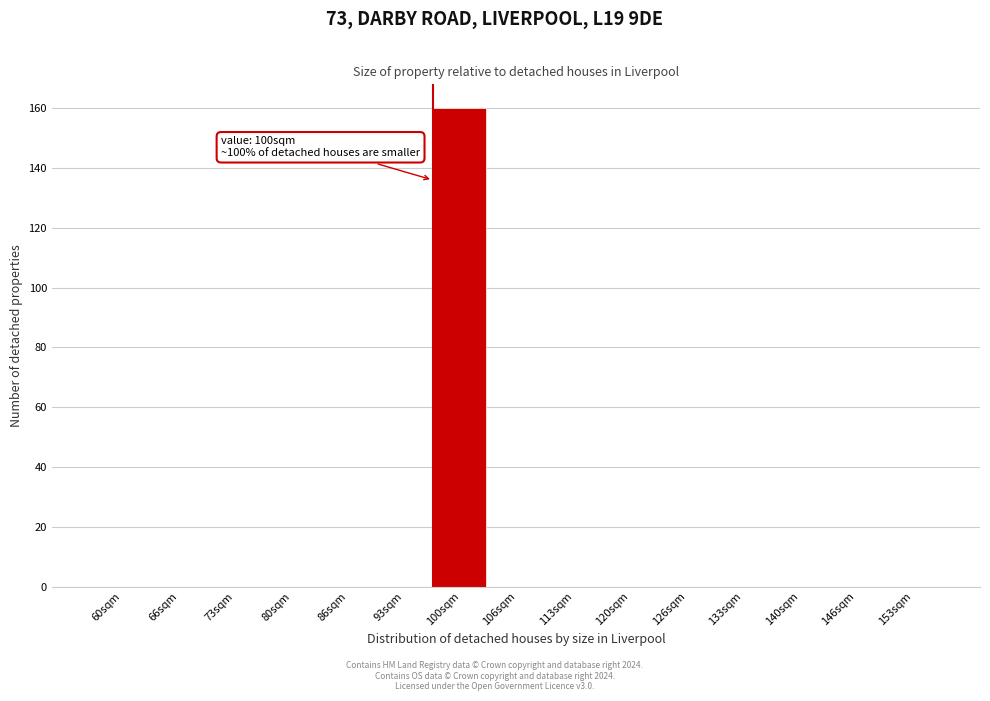

Reading left to right, transcribe all the data shown in this chart.

60sqm=0	66sqm=0	73sqm=0	80sqm=0	86sqm=0	93sqm=0	100sqm=160	106sqm=0	113sqm=0	120sqm=0	126sqm=0	133sqm=0	140sqm=0	146sqm=0	153sqm=0